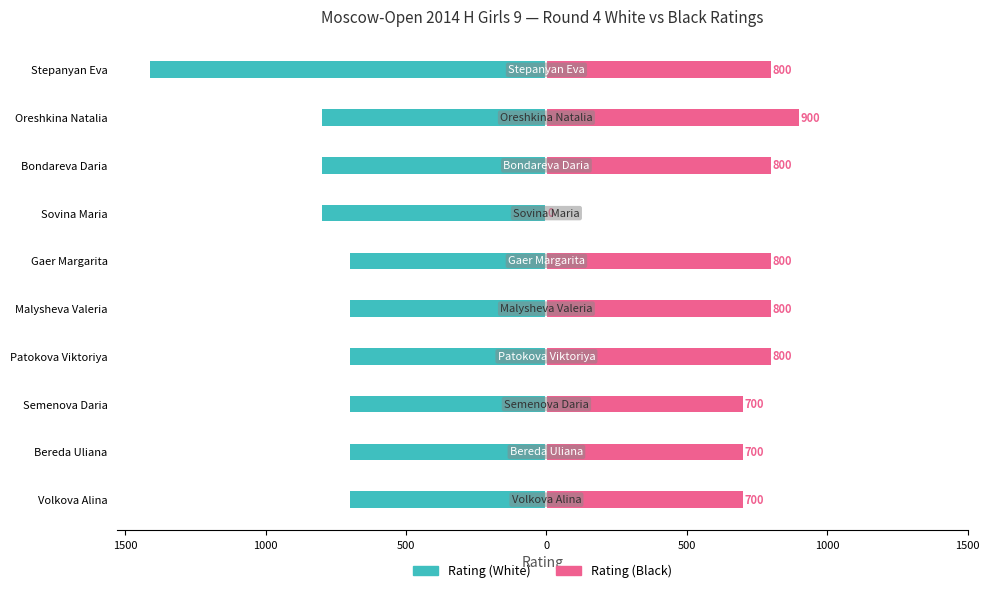

How many Rating (White) values are between -800 and -700?

9